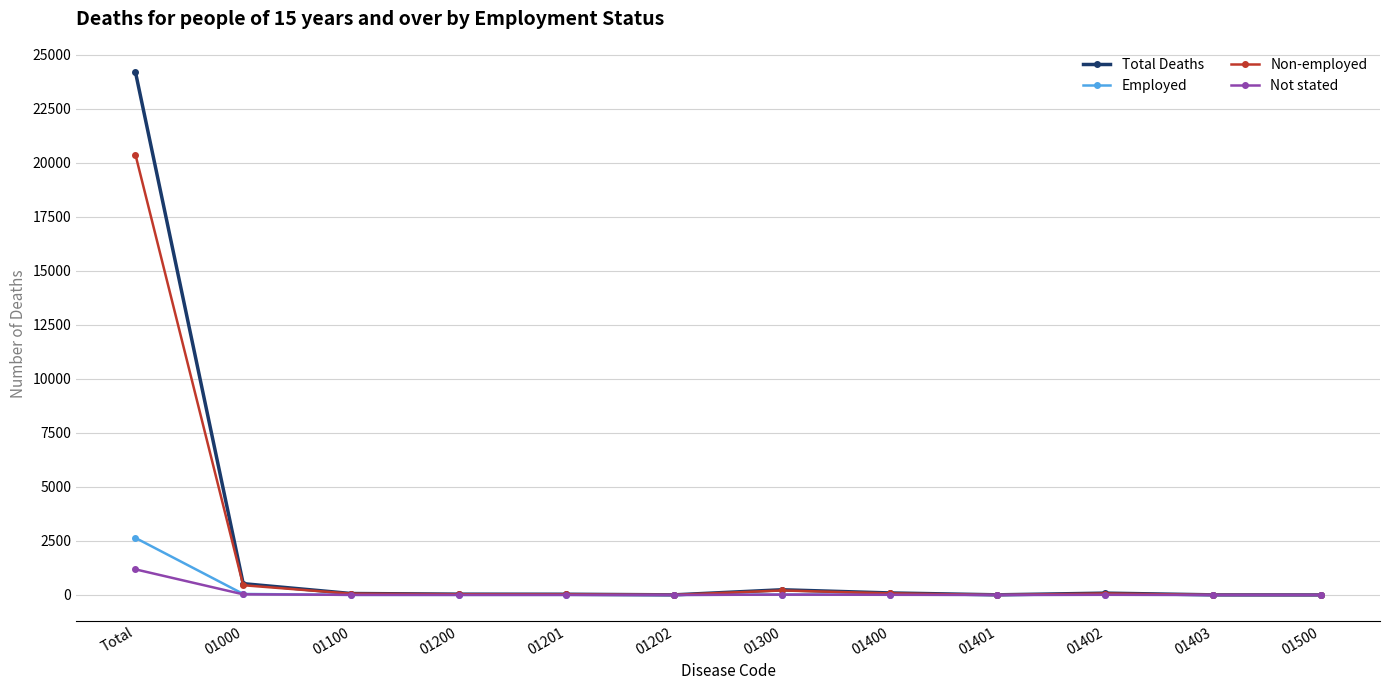

What is the highest value of the Non-employed series?

20374